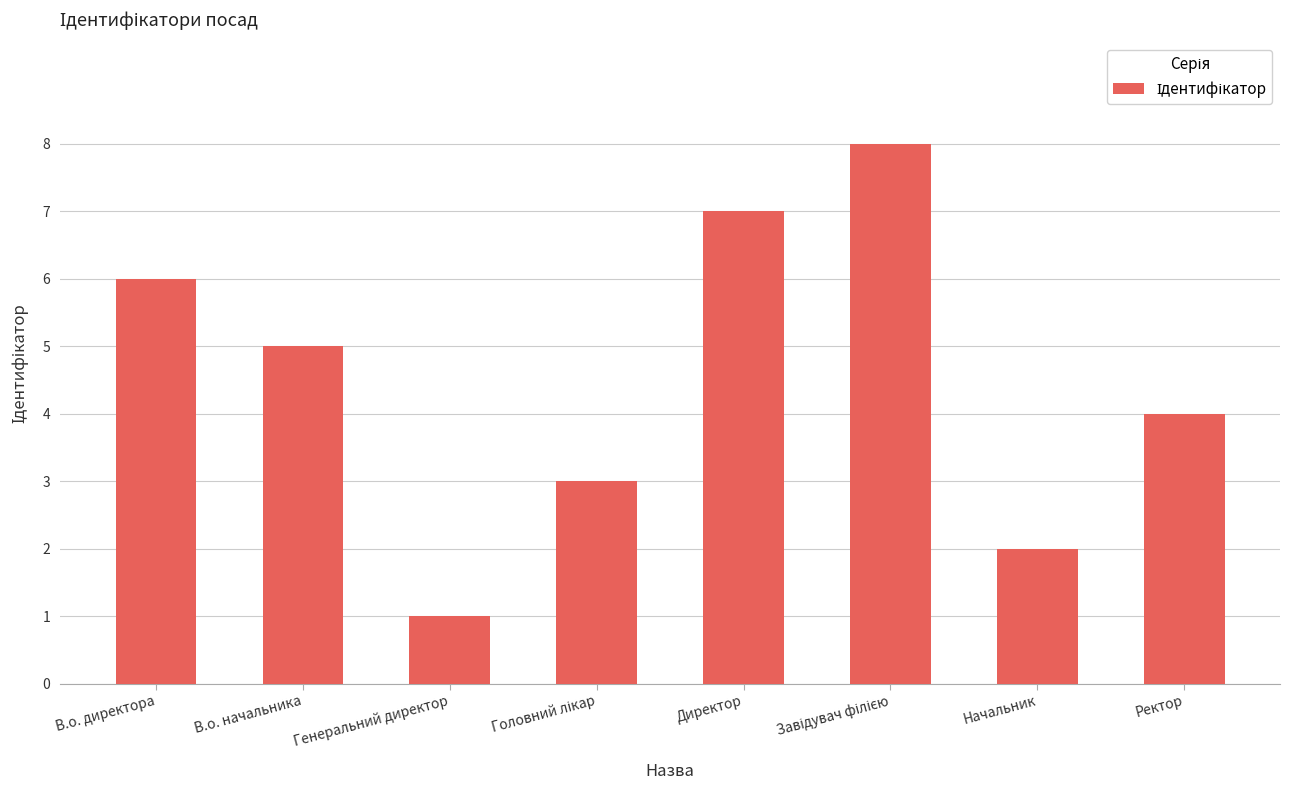

Which has a higher value, Директор or В.о. начальника?

Директор